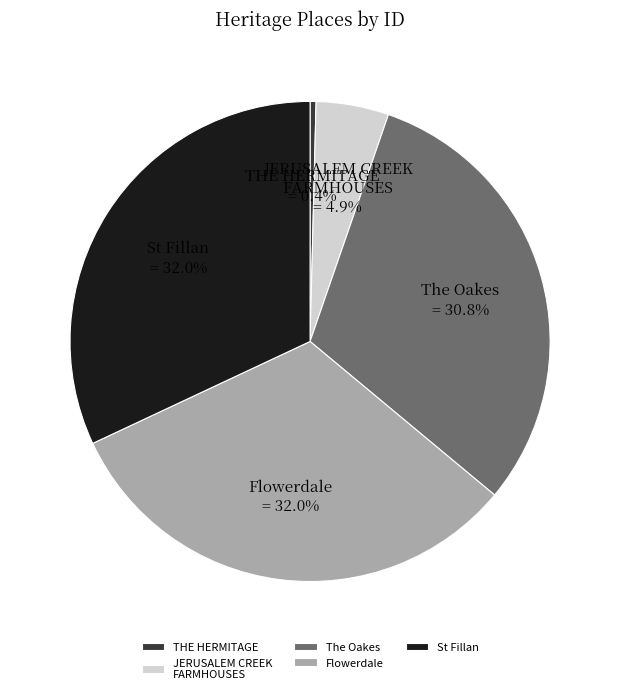

What portion of the pie excludes THE HERMITAGE?

99.6%